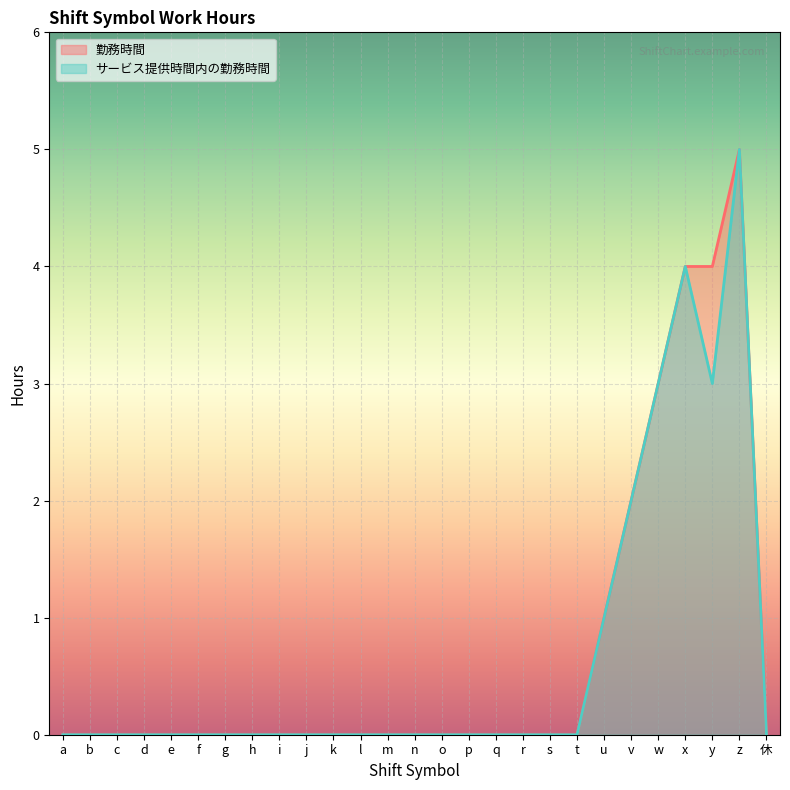

The 勤務時間 series shows 7 at y. True or false?

False